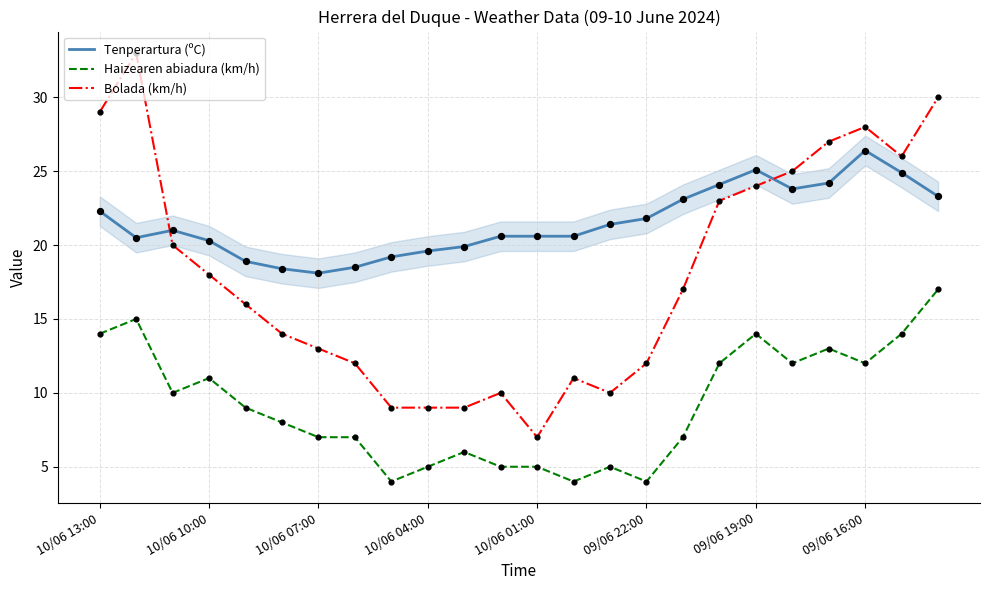

Which series has the widest spread of values?

Bolada (km/h)